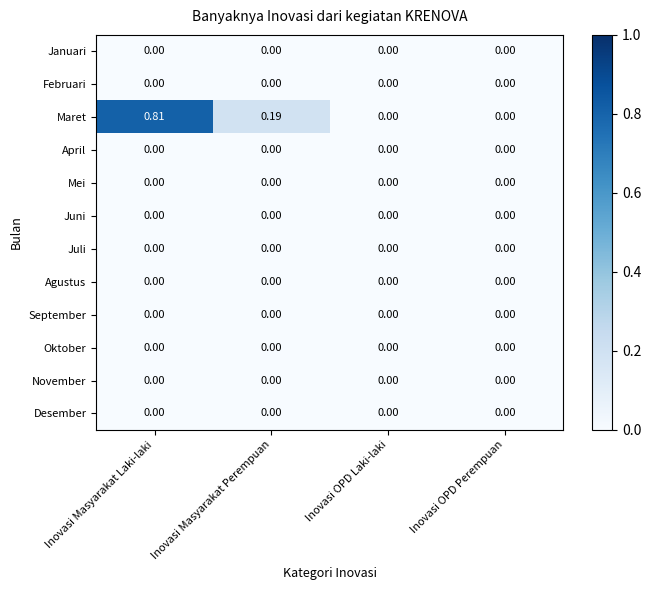

Which series has the largest total across all categories?

Maret